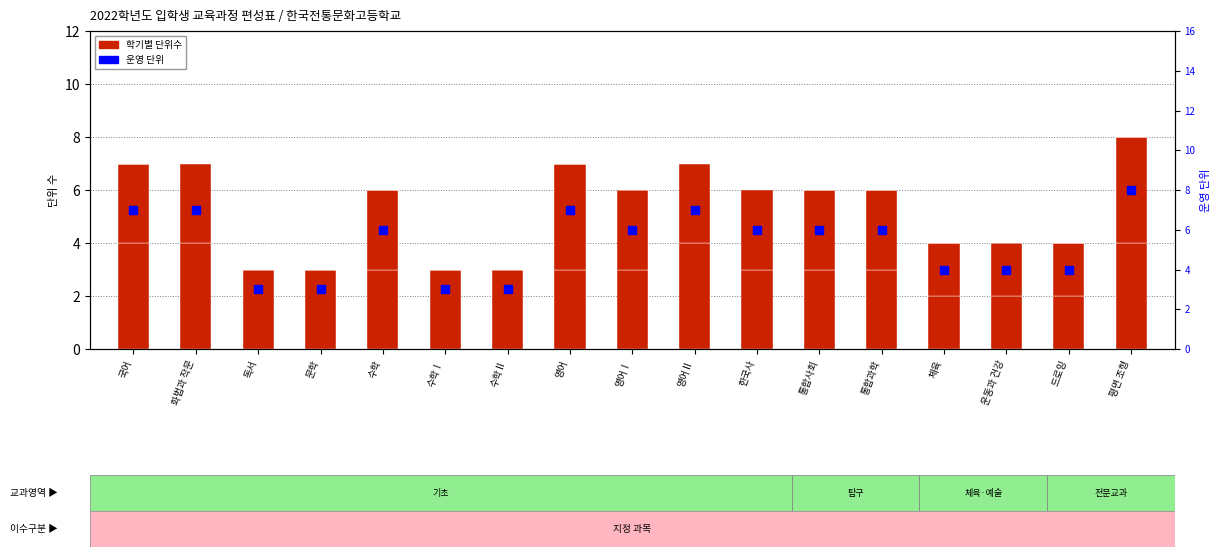

What is the total value across all series at 평면 조형?

12